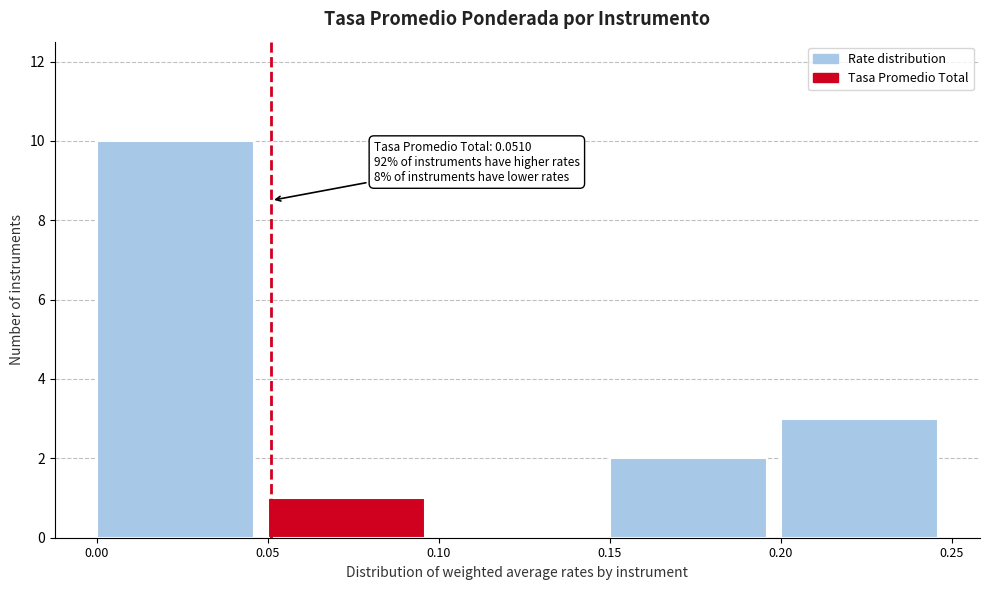

Which range on the x-axis has the tallest bar?

0.00 to 0.05